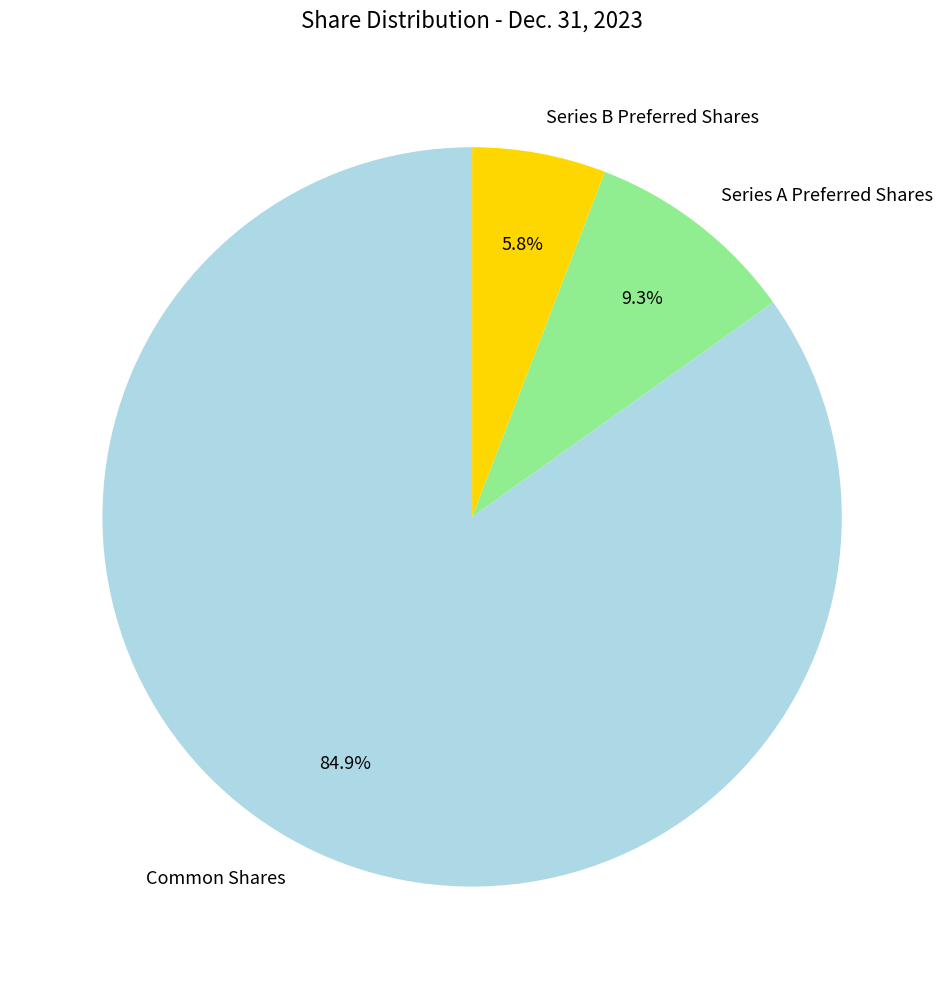

Is there a majority slice in this chart?

Yes